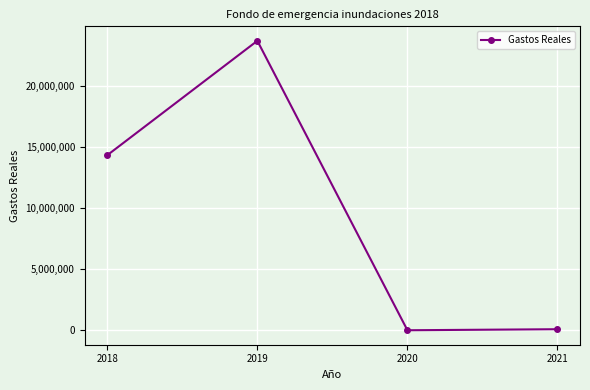

What is the value of the 2nd point from the left?

23652615.0